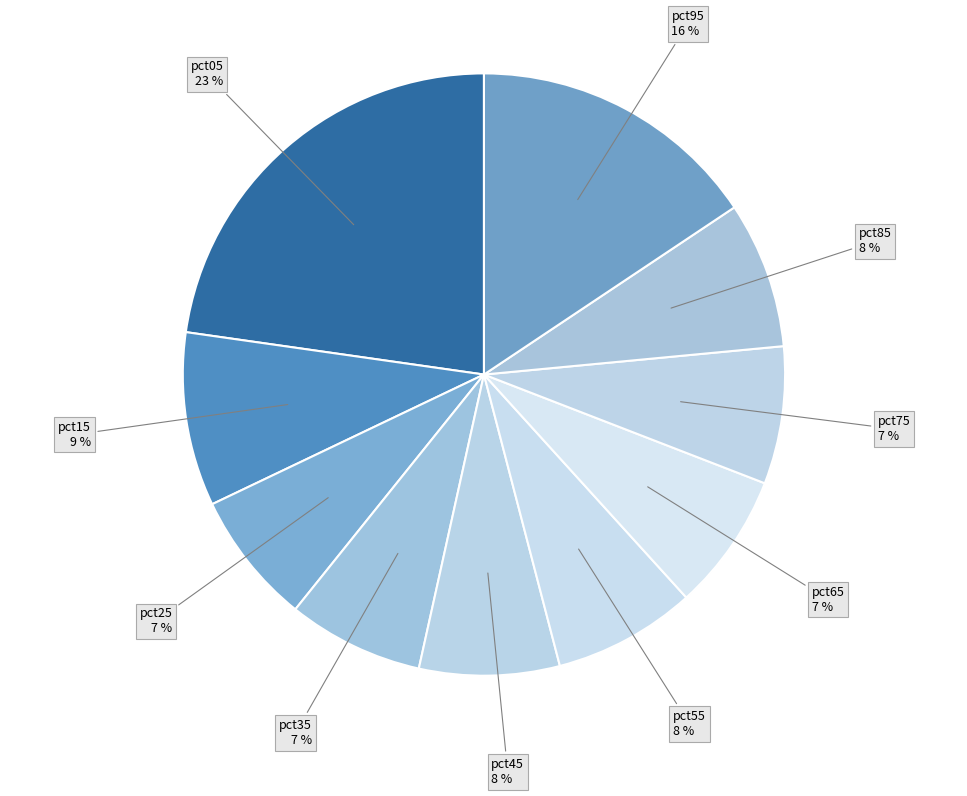

Combined, do pct75 and pct55 account for over 50%?

No